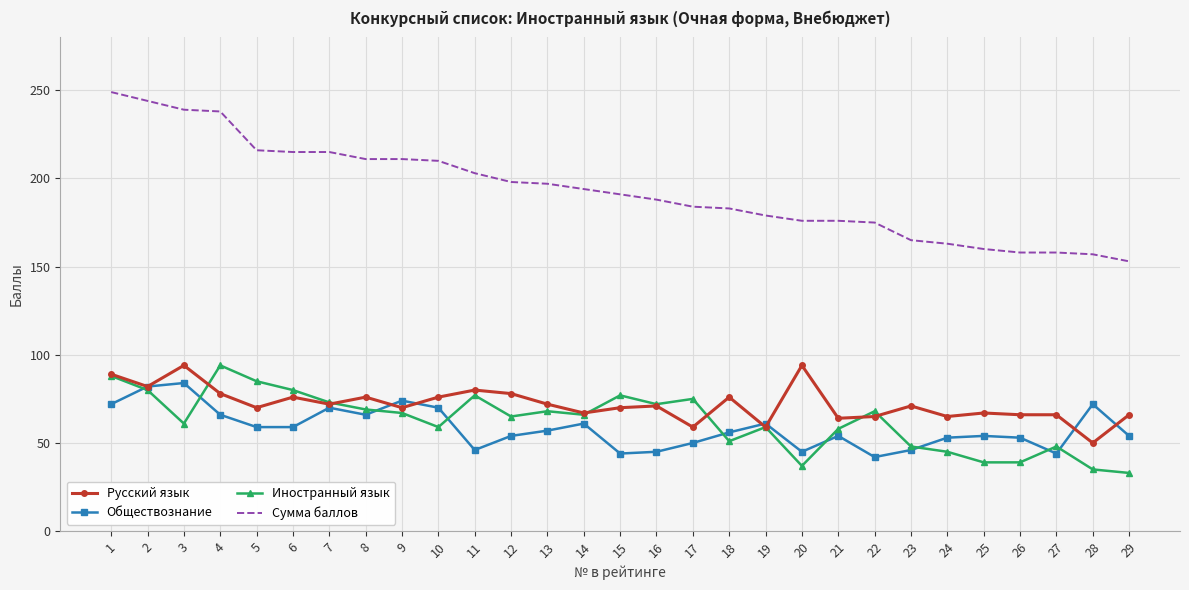

At which label does Обществознание first exceed 56?

1